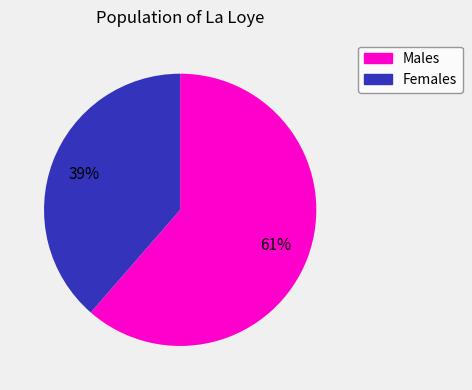

Does any single category account for the majority?

Yes